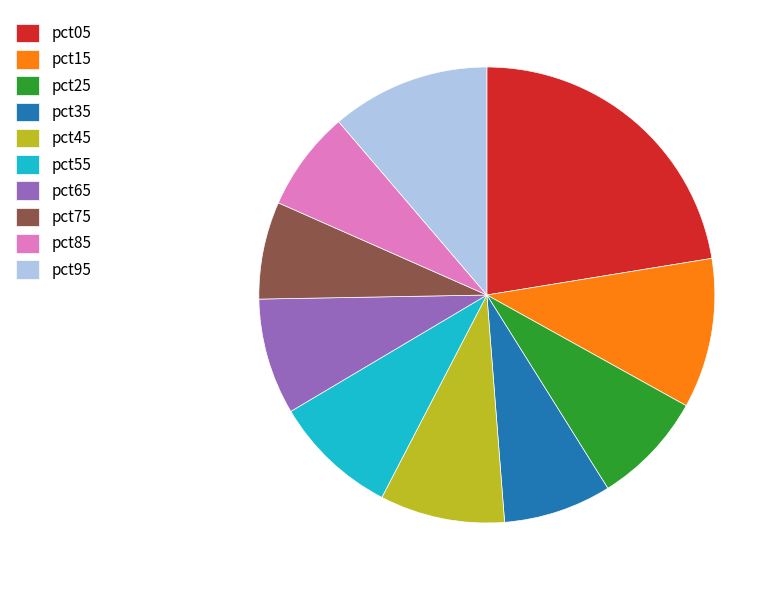

Which has a higher value, pct75 or pct25?

pct25